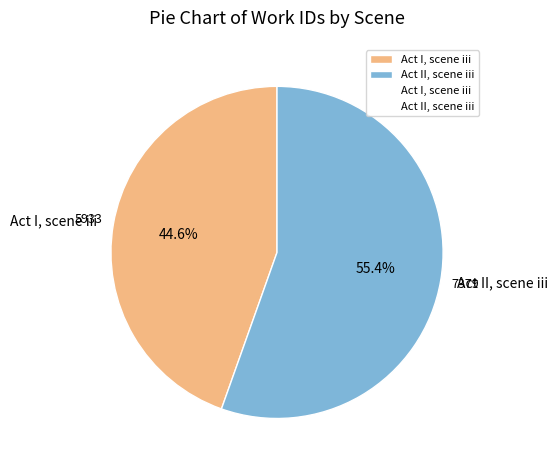

Is it true that Act II, scene iii is 47% of the pie?

False